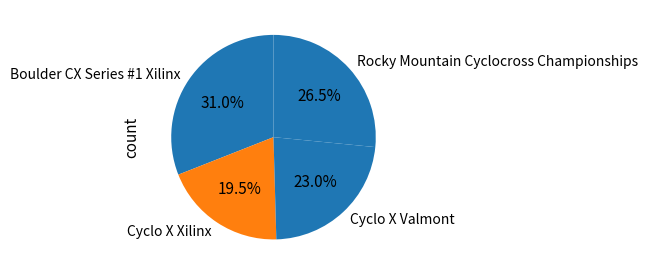

Does Cyclo X Valmont account for over 50% of the chart?

No